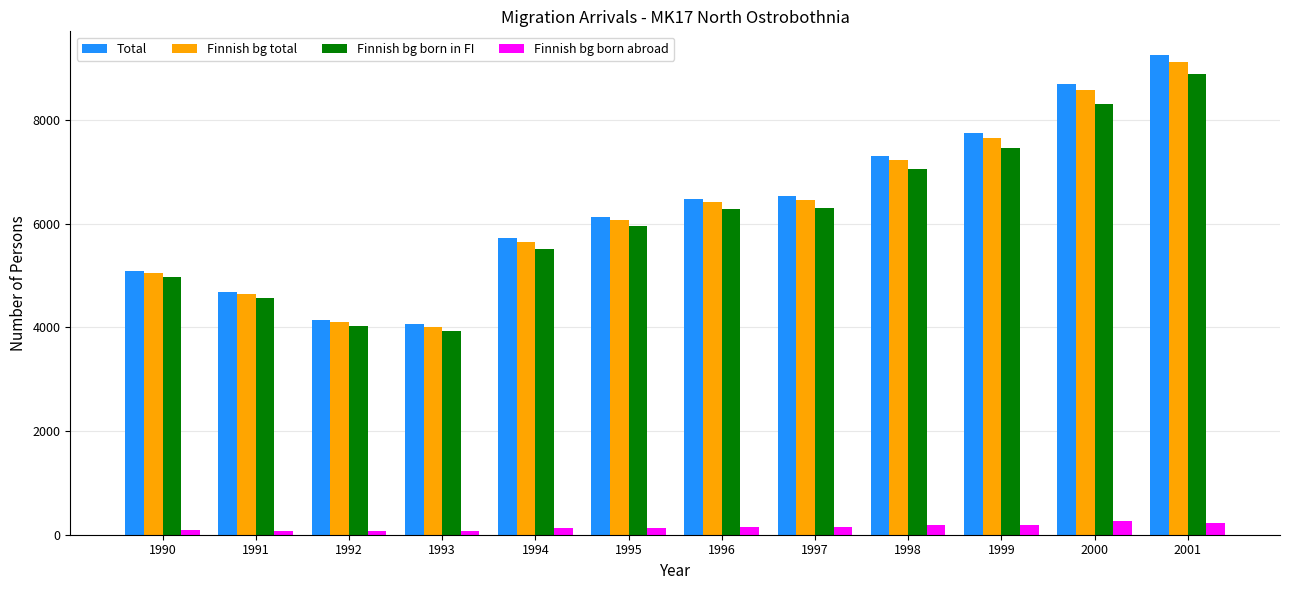

How many distinct data groups are displayed?

4